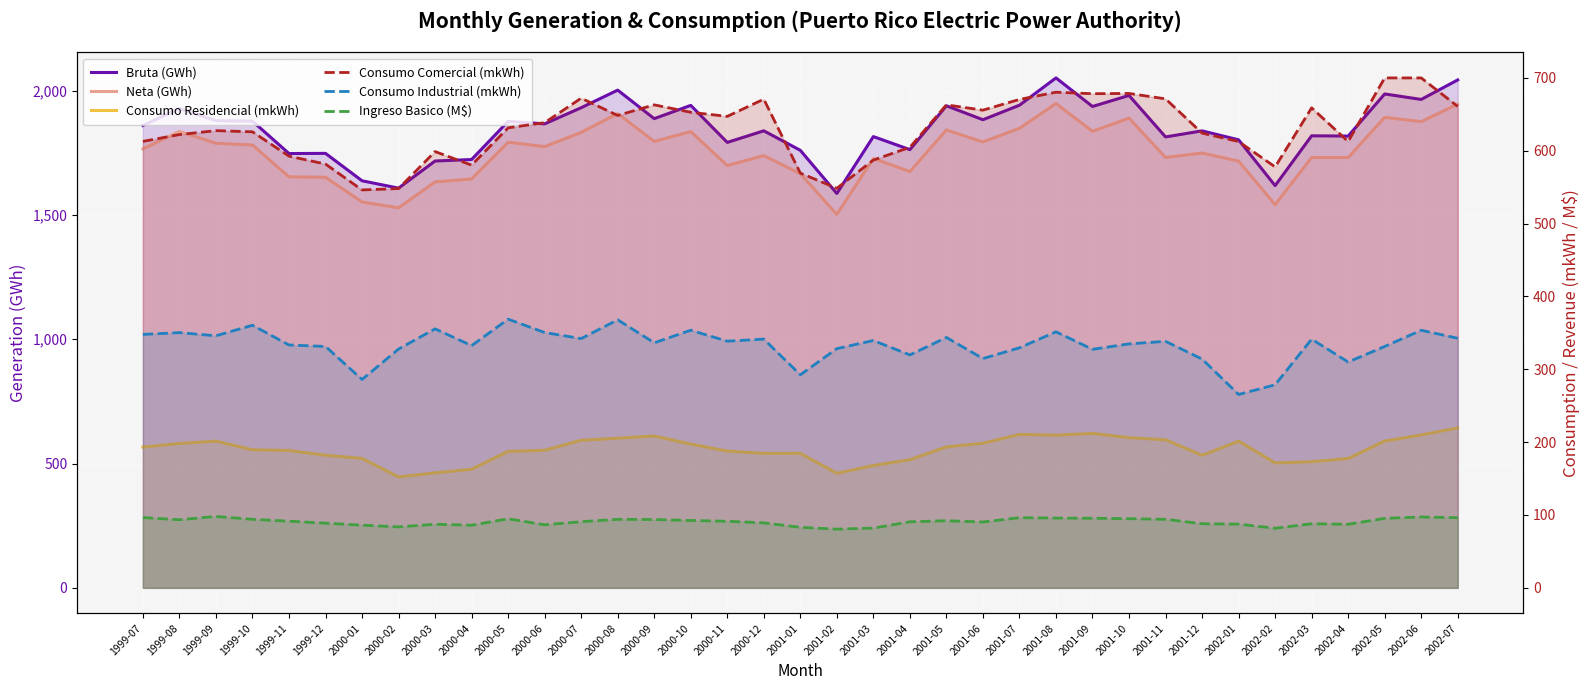

What are all the series names shown in the legend?

Bruta (GWh), Neta (GWh), Consumo Residencial (mkWh), Consumo Comercial (mkWh), Consumo Industrial (mkWh), Ingreso Basico (M$)